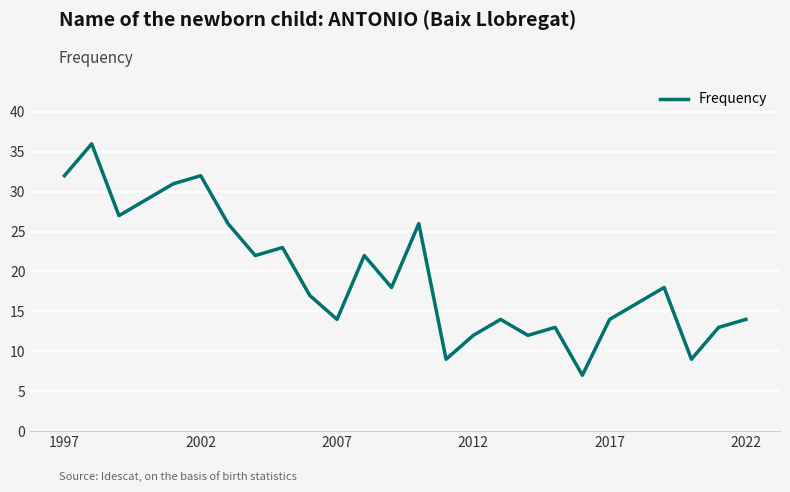

What is the maximum value shown in the chart?

36